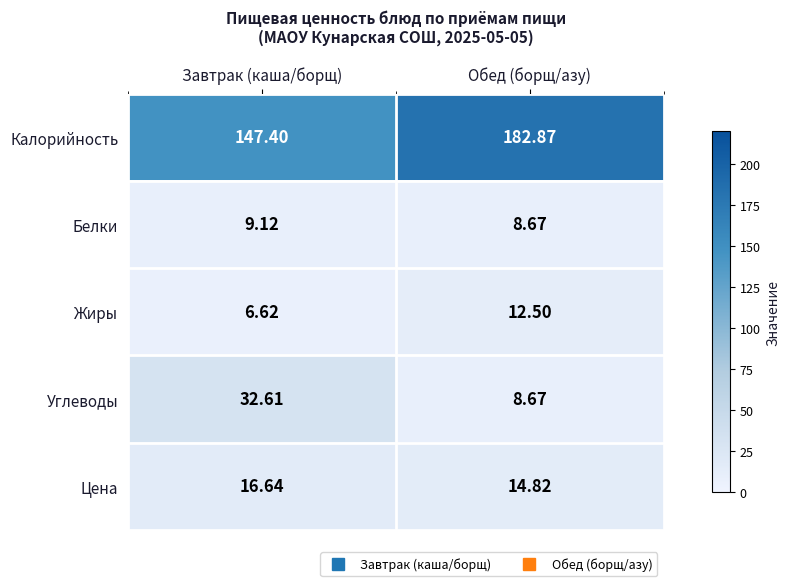

What is the difference between the highest and lowest values at Обед (борщ/азу)?

174.2